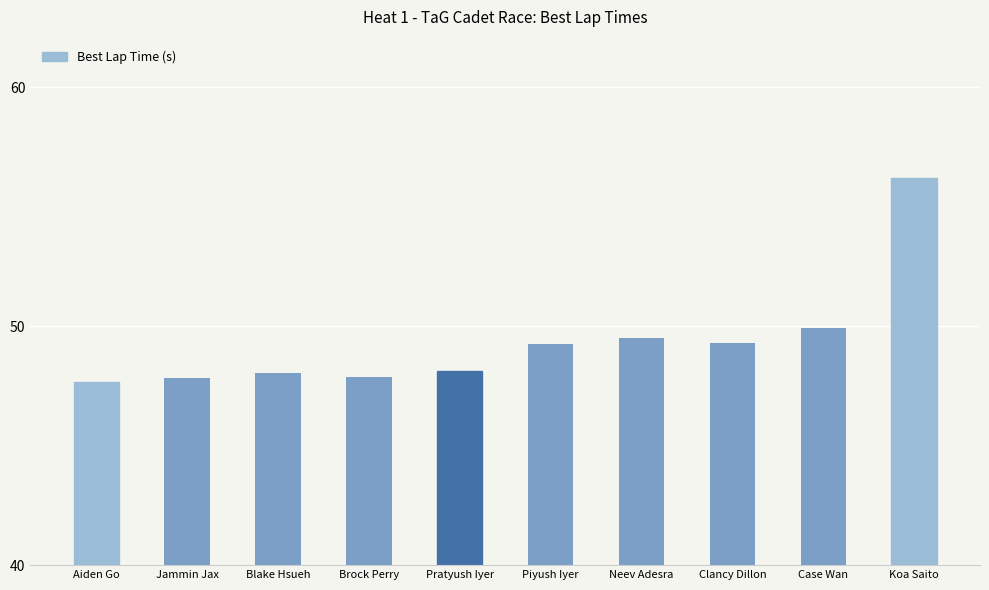

Between Case Wan and Piyush Iyer, which is larger?

Case Wan